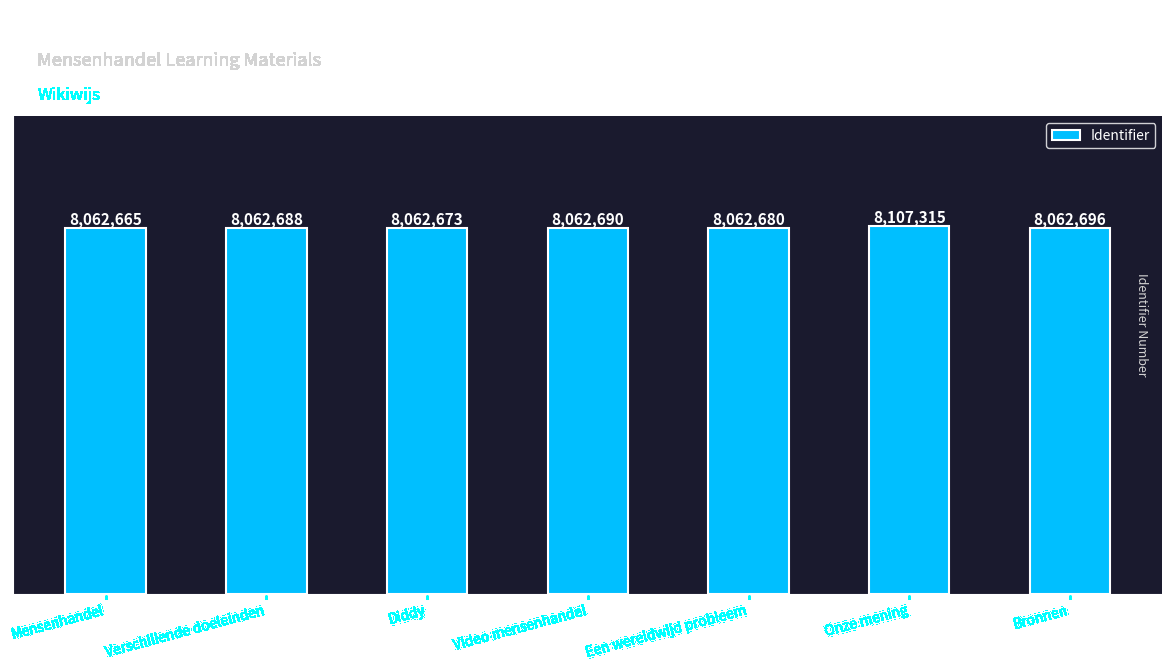

What is the change in value from Diddy to Onze mening?

+44642